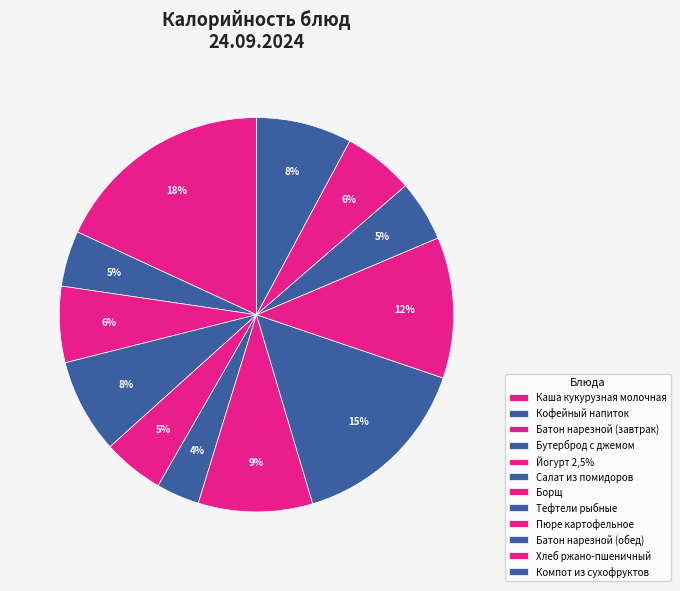

Is there a majority slice in this chart?

No